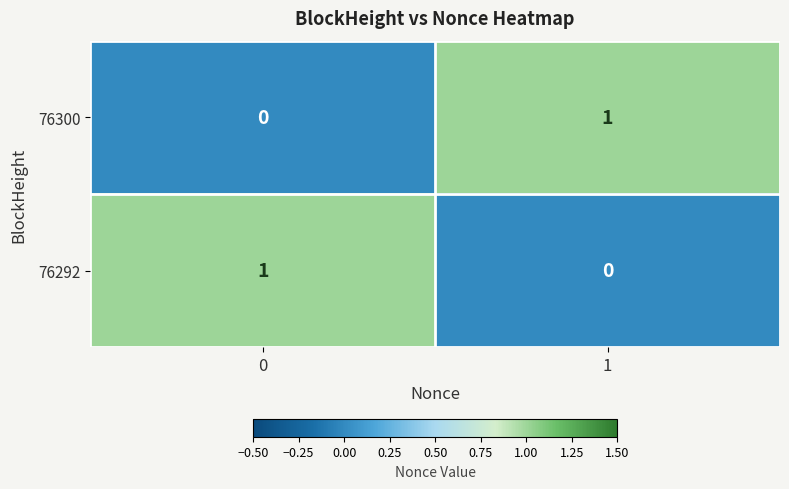

At 1, list the series in order from largest to smallest.

76300, 76292